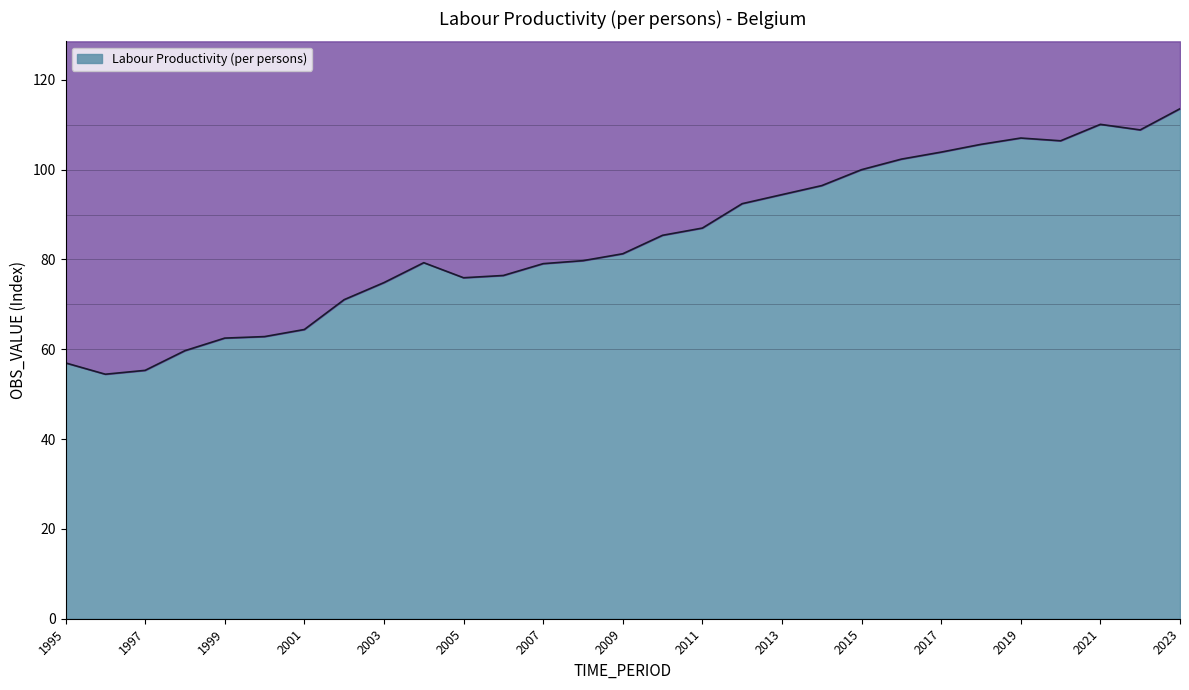

Reading left to right, list all the values displayed in this chart.

1995=57.0	1996=54.4	1997=55.3	1998=59.7	1999=62.5	2000=62.8	2001=64.4	2002=71.1	2003=74.8	2004=79.3	2005=75.9	2006=76.4	2007=79.1	2008=79.7	2009=81.3	2010=85.4	2011=87.0	2012=92.4	2013=94.4	2014=96.5	2015=100.0	2016=102.3	2017=103.9	2018=105.6	2019=107.0	2020=106.4	2021=110.1	2022=108.9	2023=113.6